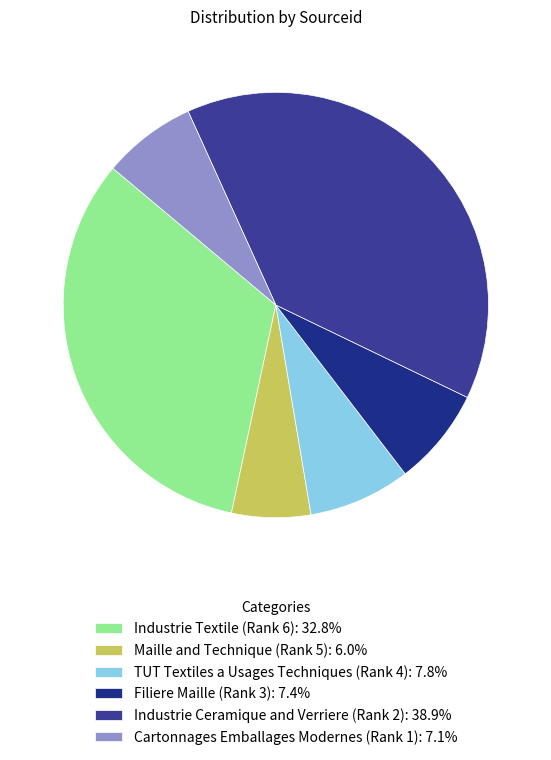

What is the largest slice in the pie chart?

Industrie Ceramique and Verriere (Rank 2)